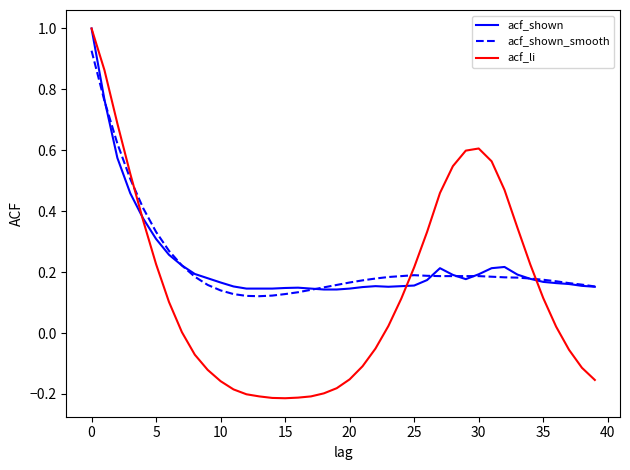

Which series has the widest spread of values?

acf_li